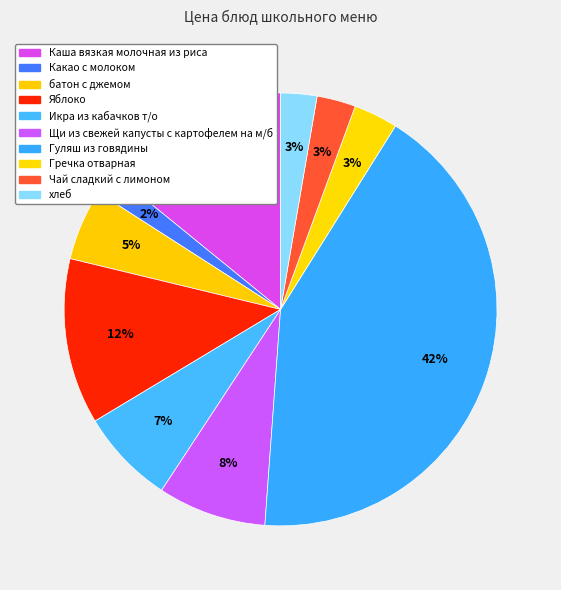

Count the number of slices in the pie.

10